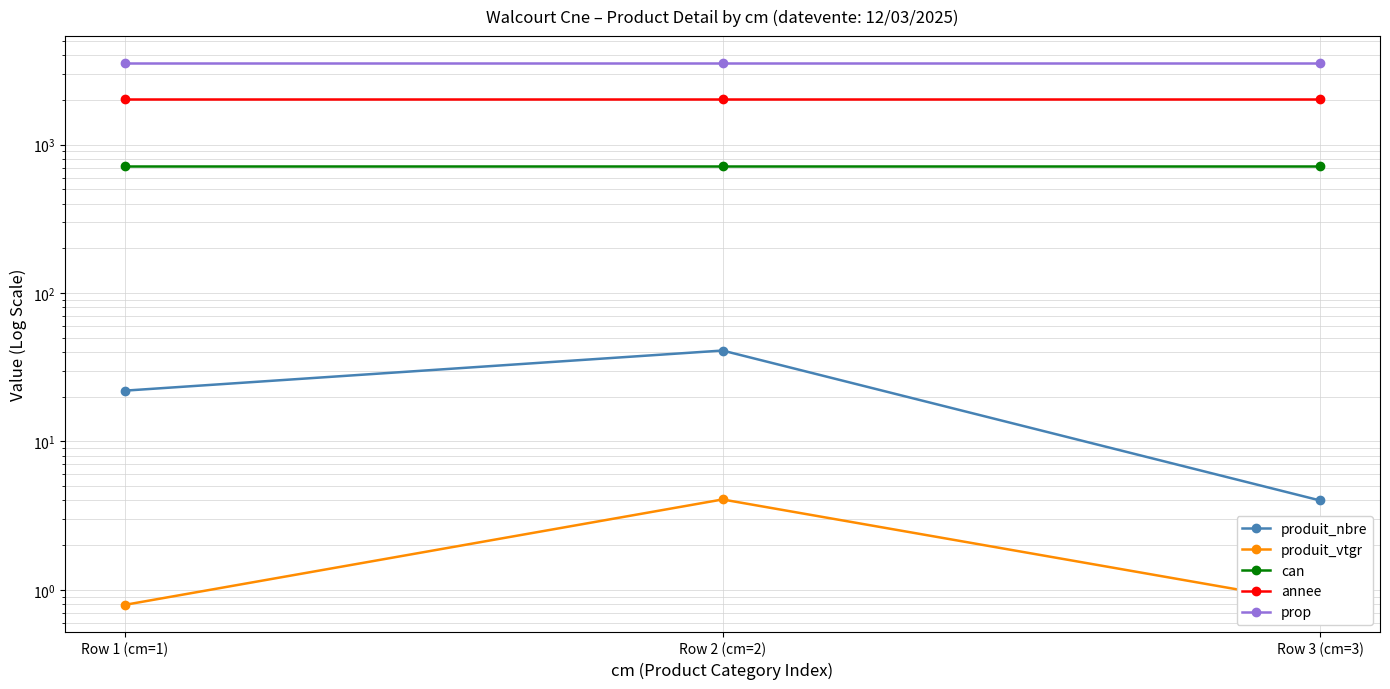

Which has a higher value, Row 1 (cm=1) or Row 3 (cm=3)?

Row 1 (cm=1)